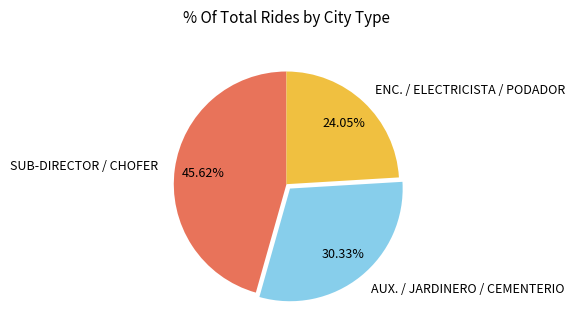

Is the sum of ENC. / ELECTRICISTA / PODADOR and AUX. / JARDINERO / CEMENTERIO greater than half?

Yes